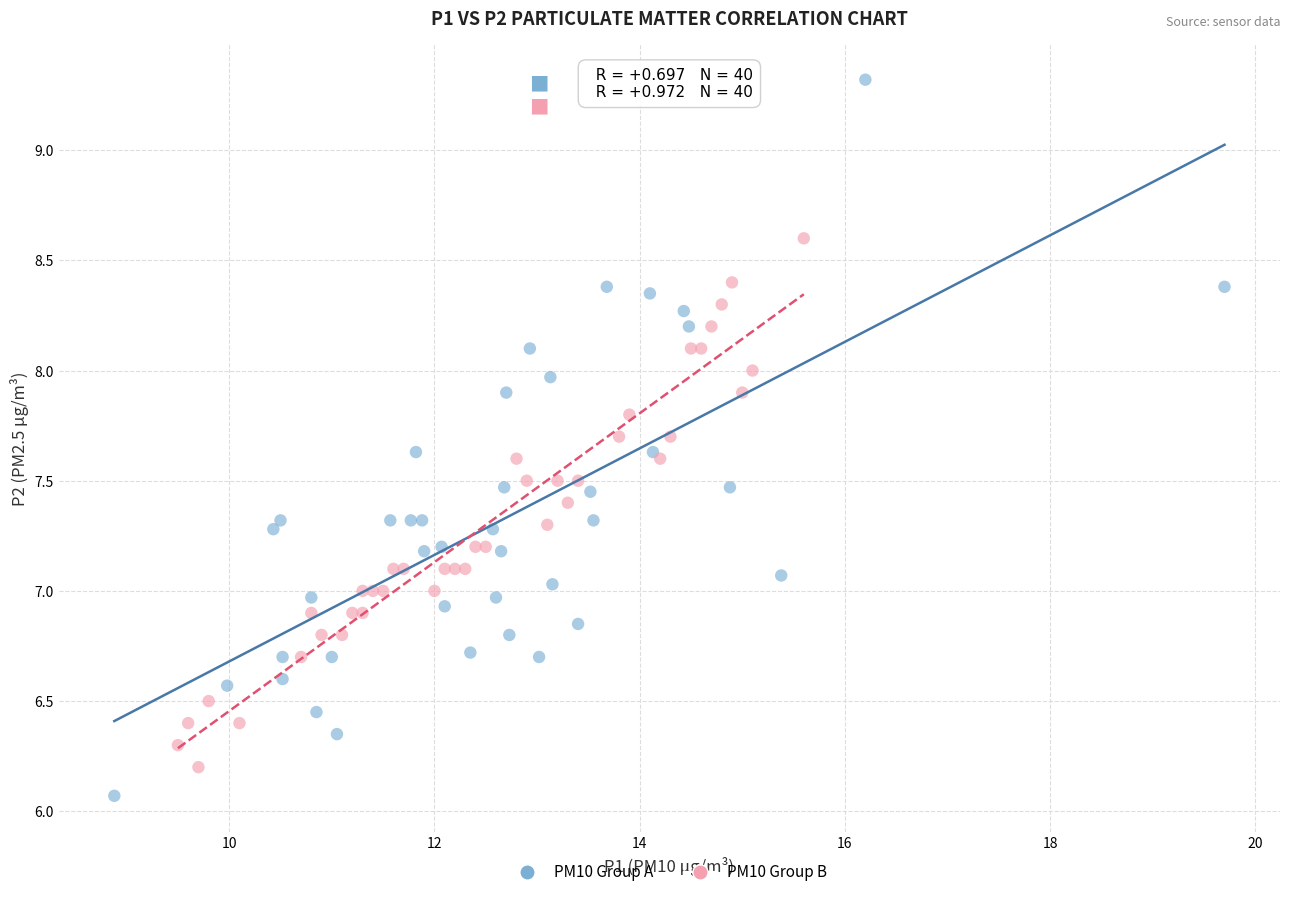

Which series contains the highest Y value?

PM10 Group A